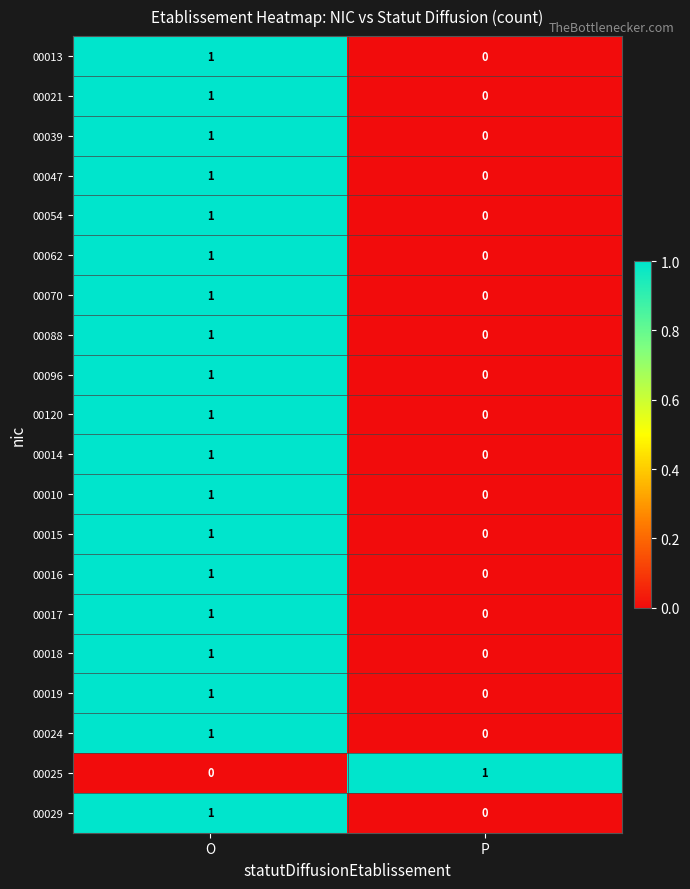

What is the total value across all series at O?

19